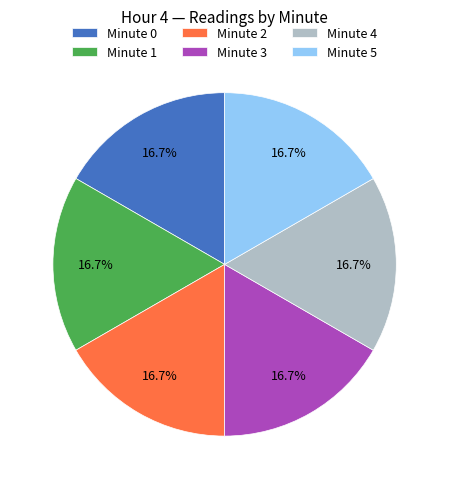

What is the ratio of the value at Minute 2 to the value at Minute 5?

1.0